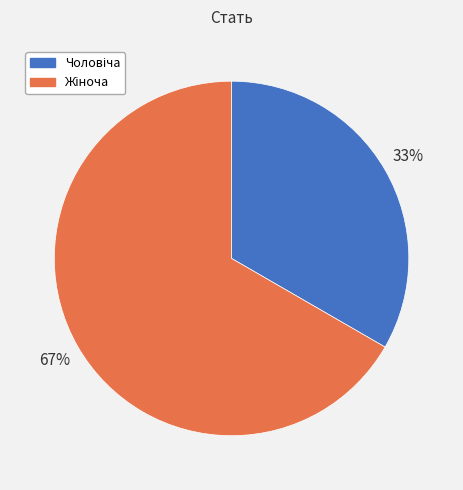

To the nearest percent, what is the average slice percentage?

50%